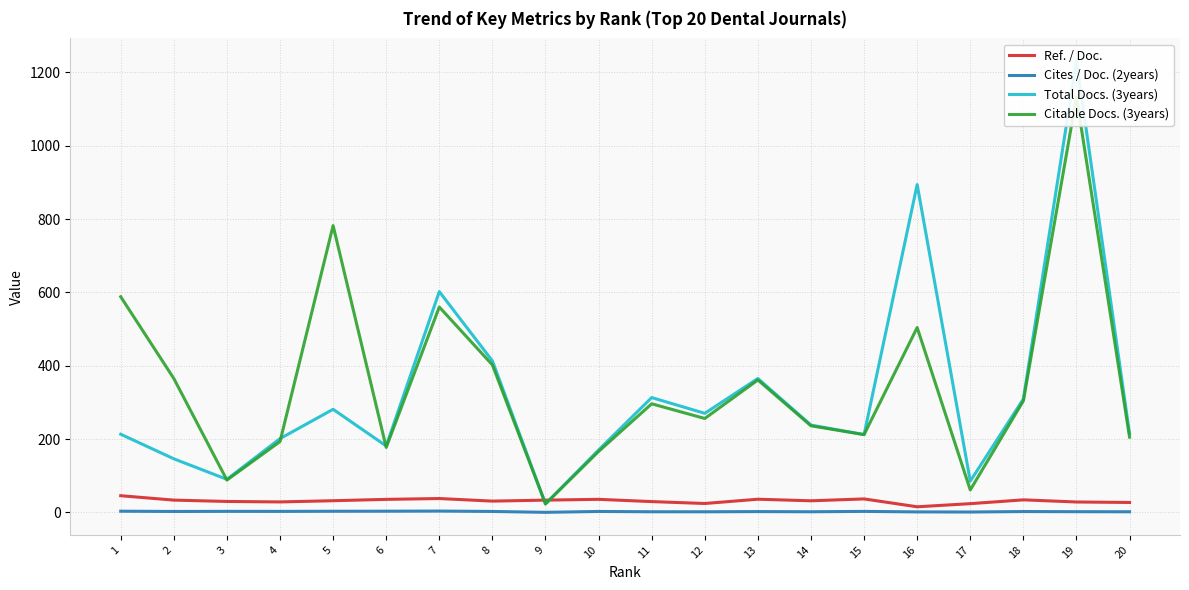

What is the total value across all series at 6?

396.4